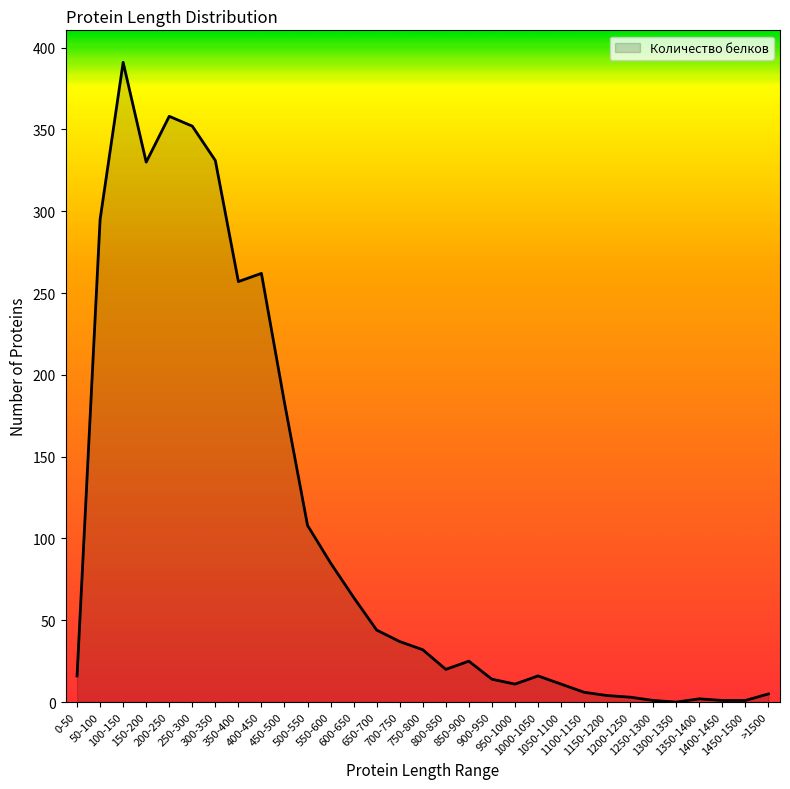

What is the maximum value shown in the chart?

391